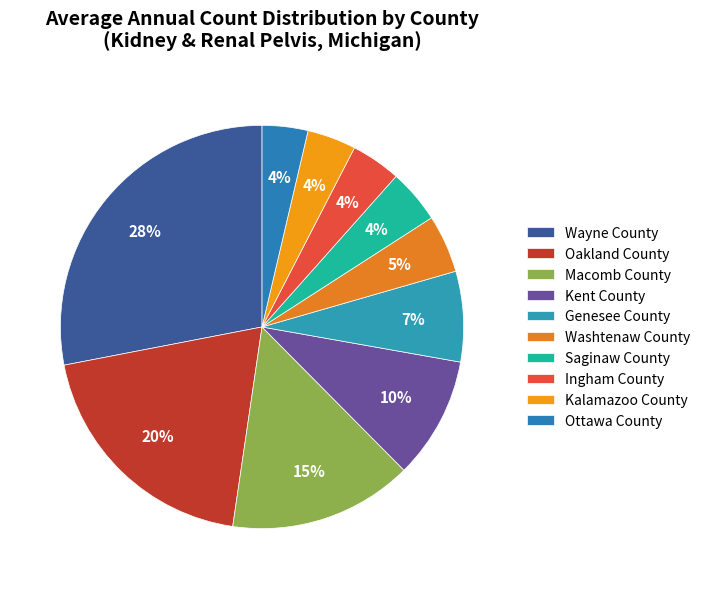

Which category has the biggest portion of the pie?

Wayne County